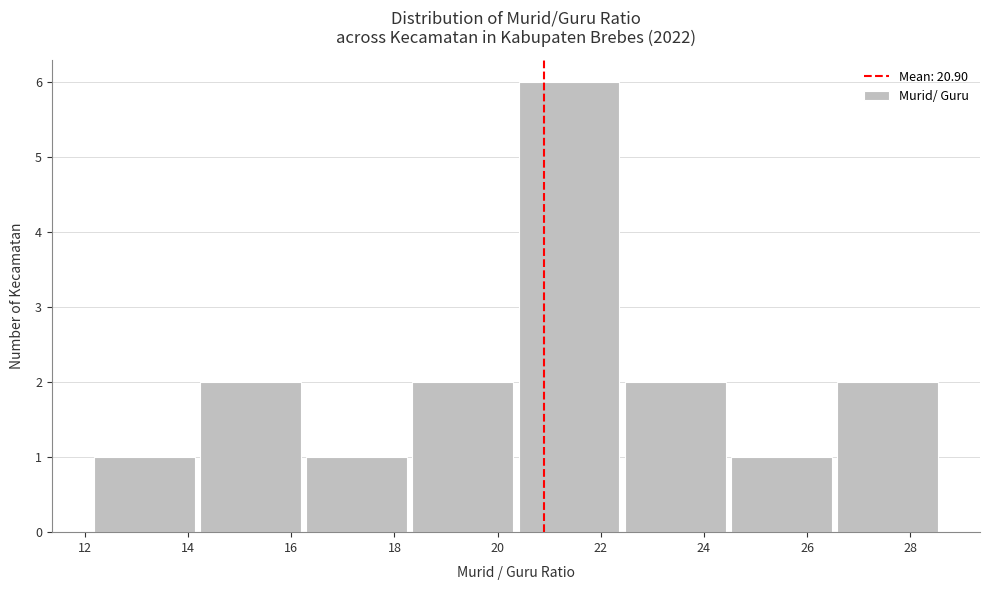

Reading left to right, list every bar in this chart as the range it spans on the x-axis followed by its height. Neither the bar edges nor the heights are printed on the chart, so give them approximately, as read against the axes.

12.2 to 14.2: 1
14.2 to 16.2: 2
16.2 to 18.4: 1
18.4 to 20.4: 2
20.4 to 22.4: 6
22.4 to 24.6: 2
24.6 to 26.6: 1
26.6 to 28.6: 2